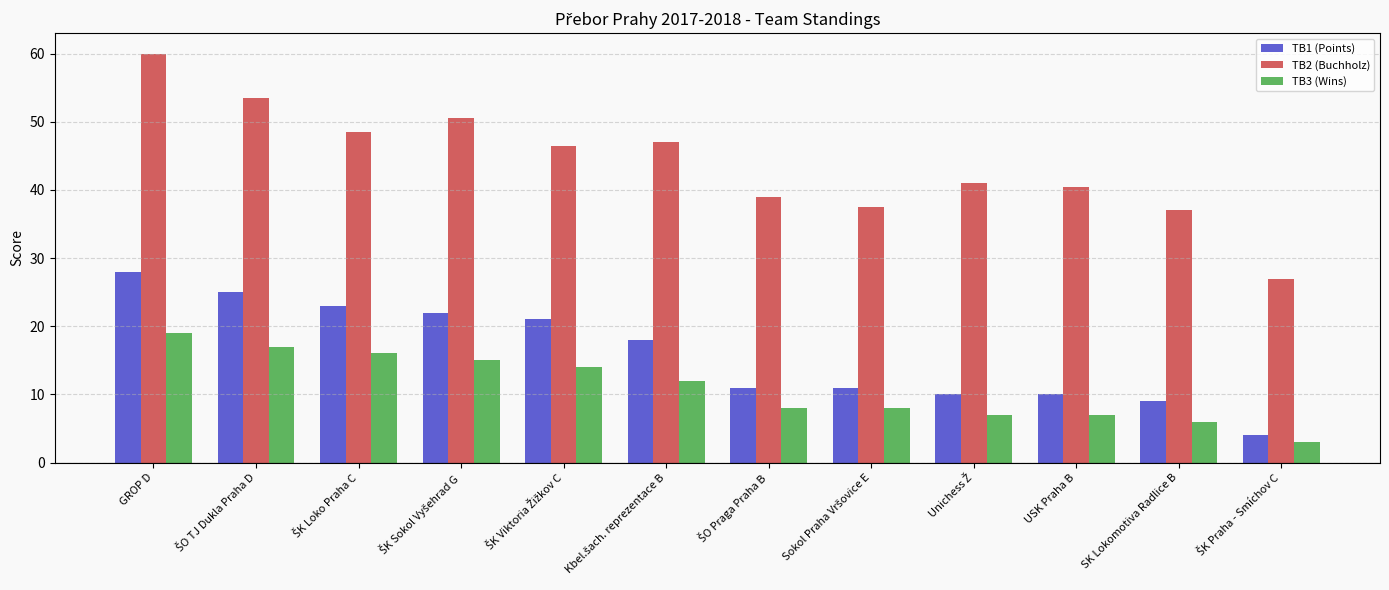

Which series has the widest spread of values?

TB2 (Buchholz)